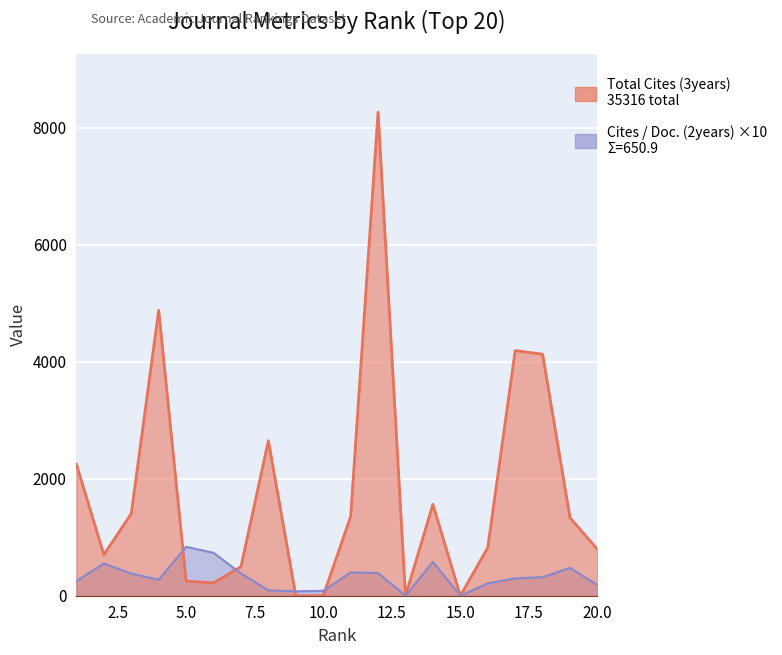

Read the Total Cites (3years) value at 4.

4884.0